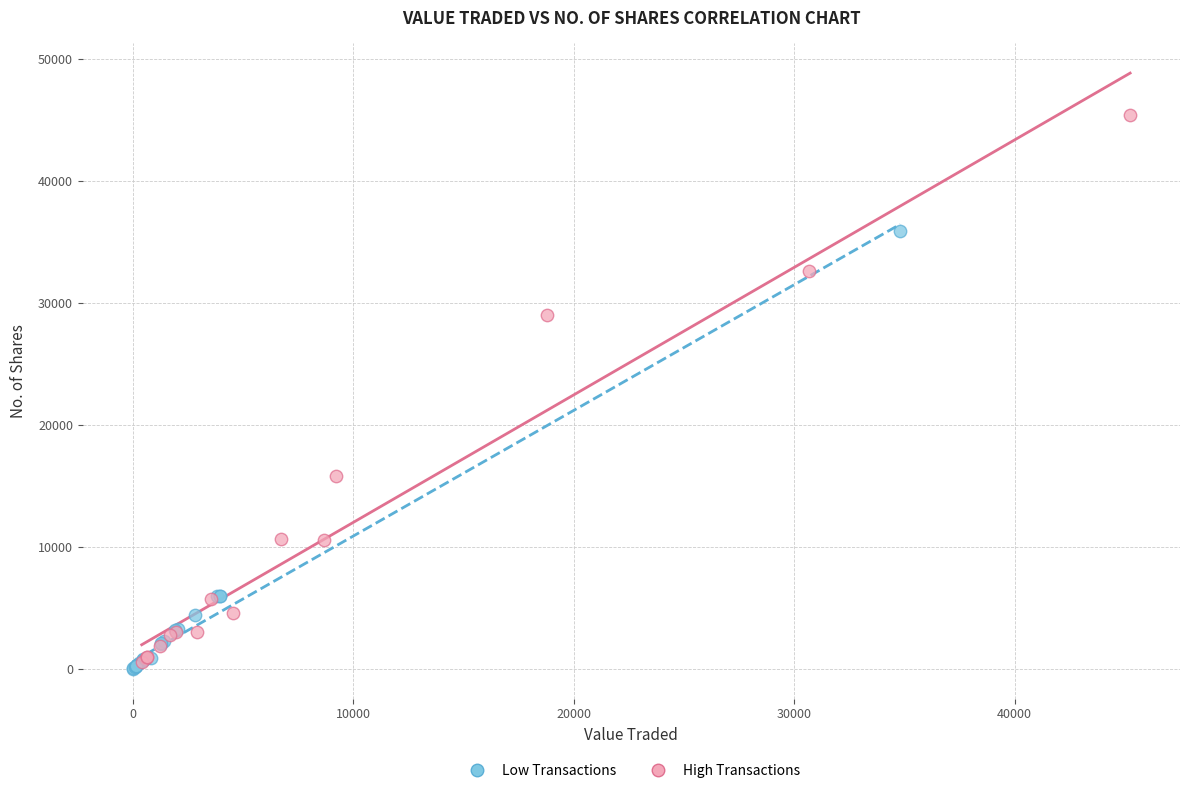

Which series contains the highest Y value?

High Transactions